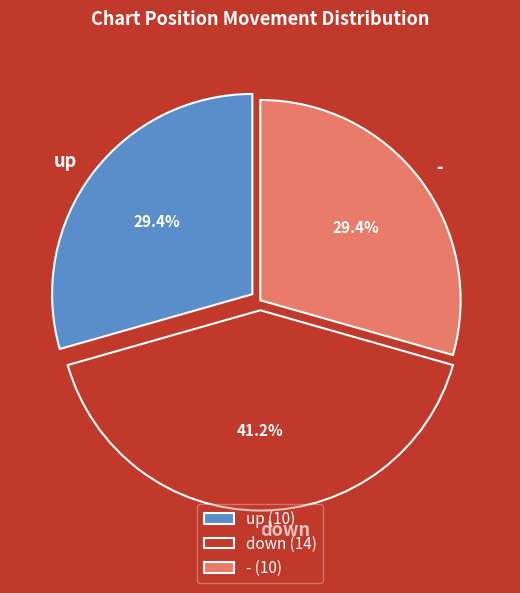

To the nearest percent, what is the difference between the largest and smallest slice percentages?

12%